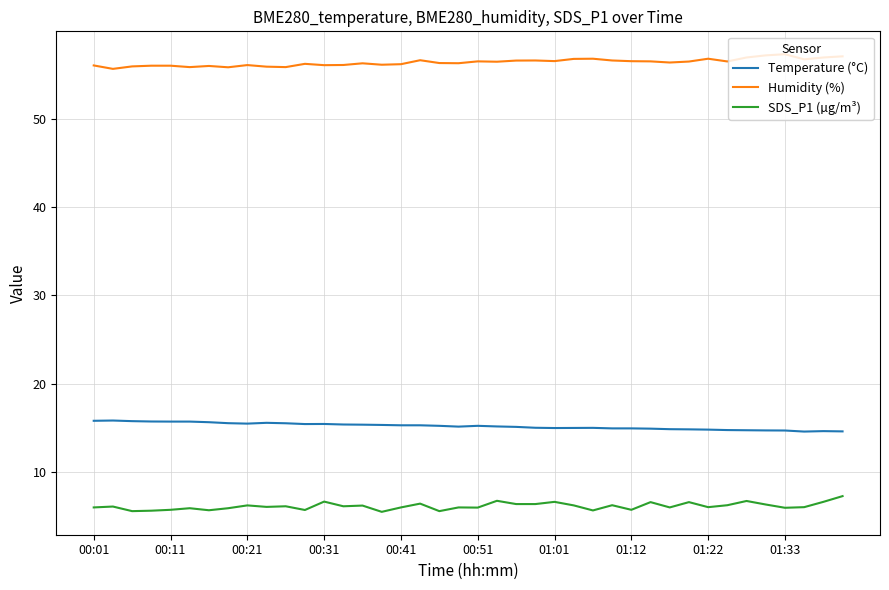

True or false: Humidity (%) and Temperature (°C) intersect in this chart.

False